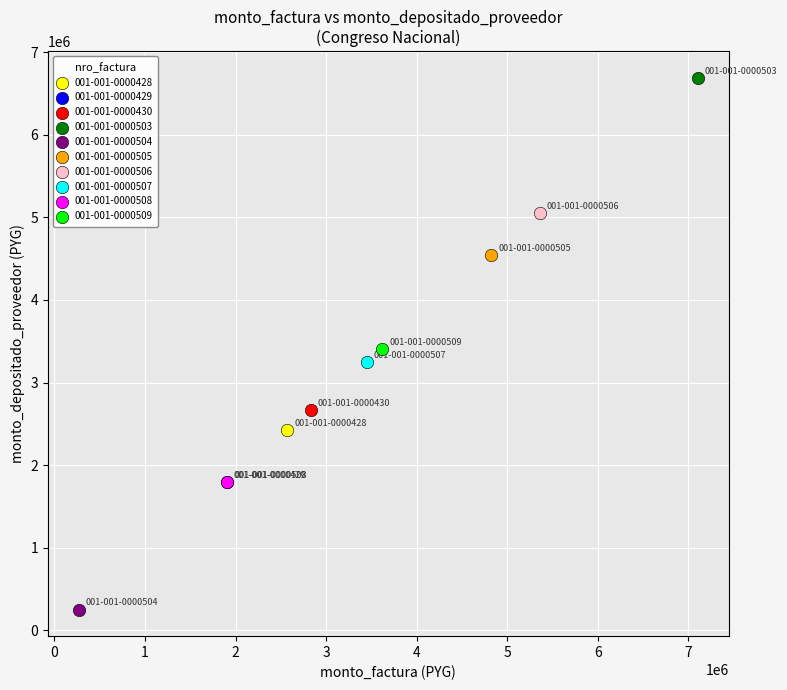

Which series contains the highest Y value?

001-001-0000503